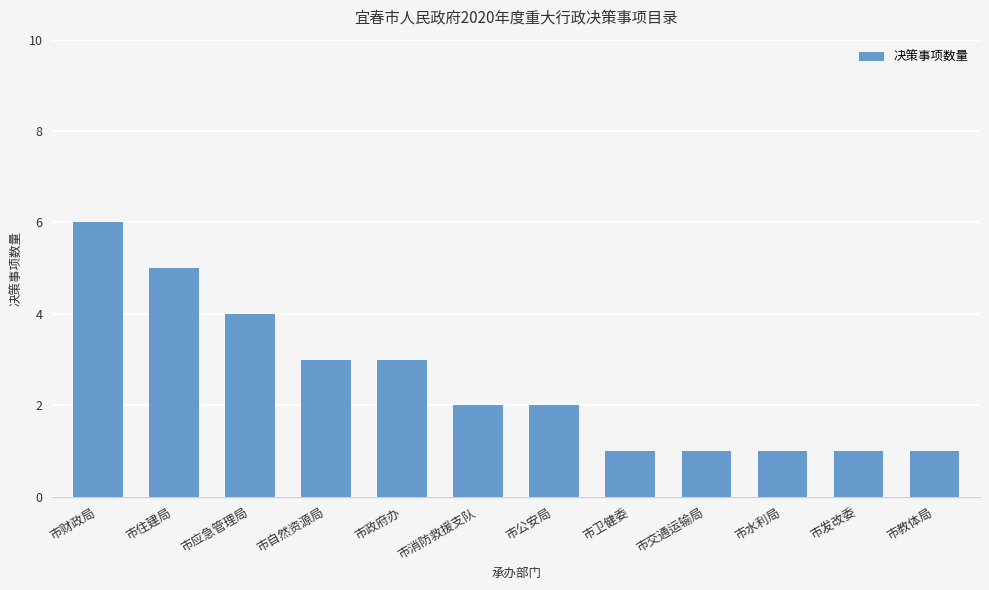

What is the ratio of the value at 市自然资源局 to the value at 市卫健委?

3.0